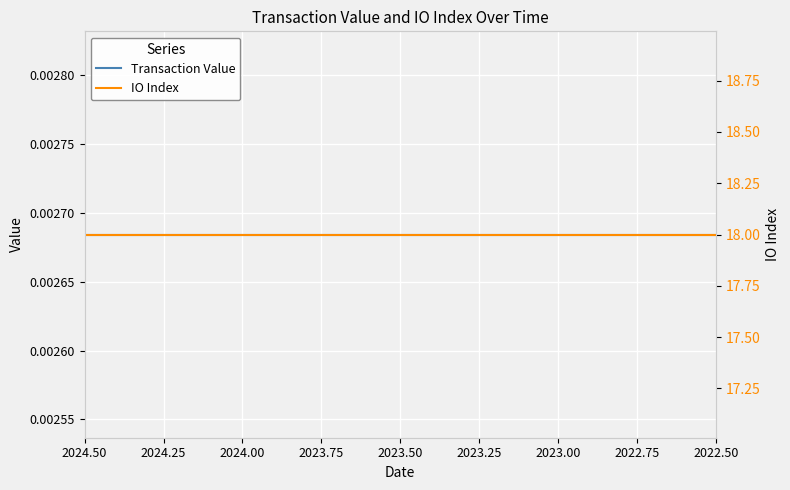

How many lines are shown in the chart?

2